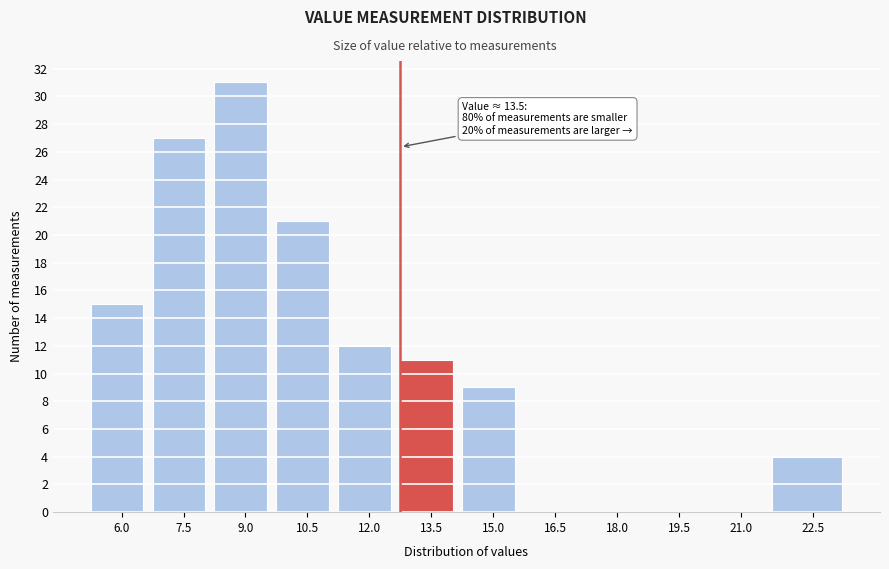

Reading right to left, what are all the values shown in this chart?

22.5=4	21.0=0	19.5=0	18.0=0	16.5=0	15.0=9	13.5=11	12.0=12	10.5=21	9.0=31	7.5=27	6.0=15